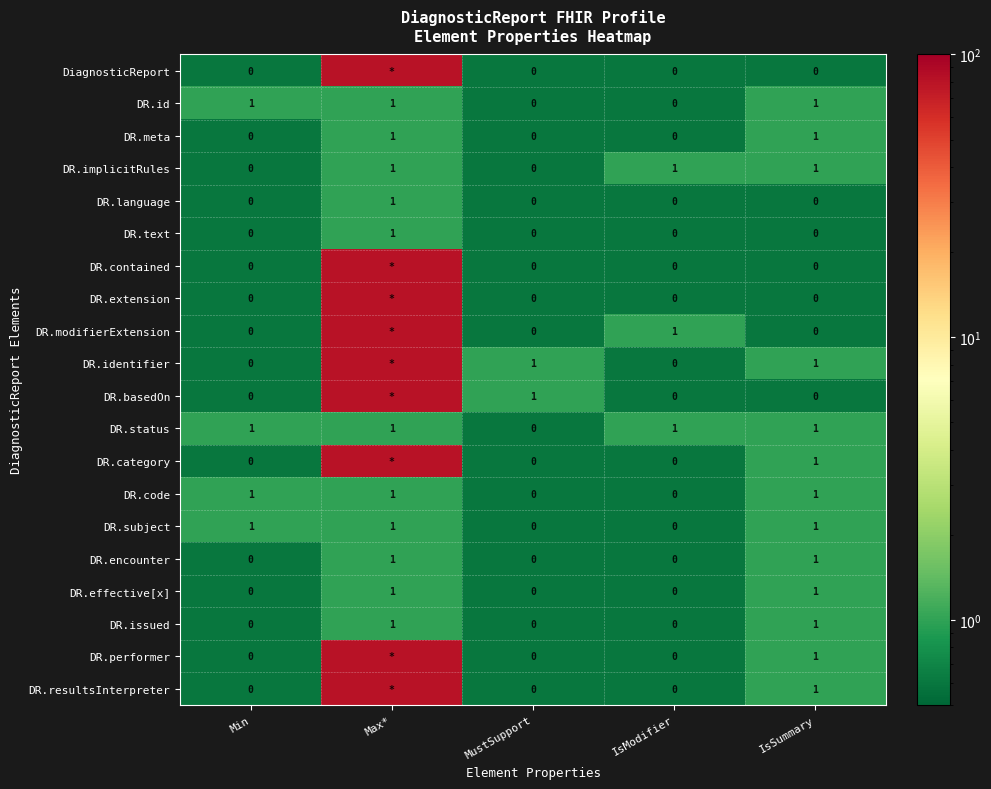

Is the value of DR.text at Max* greater than the value of DR.language at Min?

Yes